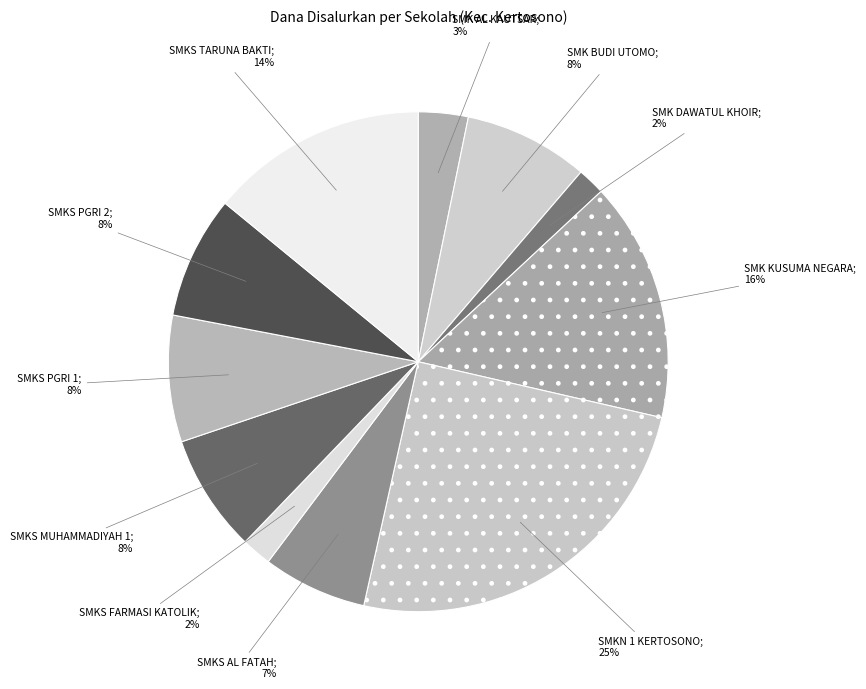

Which slice is the smallest?

SMK DAWATUL KHOIR KERTOSONO